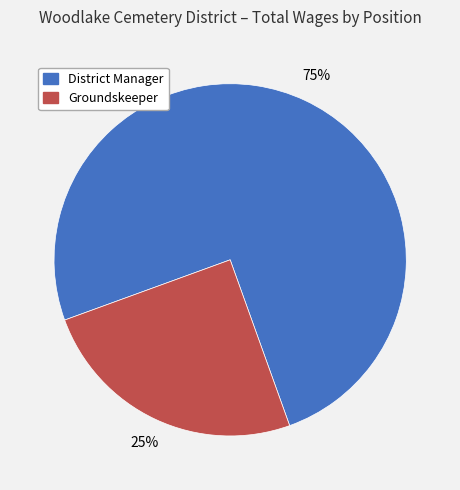

Combined, do District Manager and Groundskeeper account for over 50%?

Yes